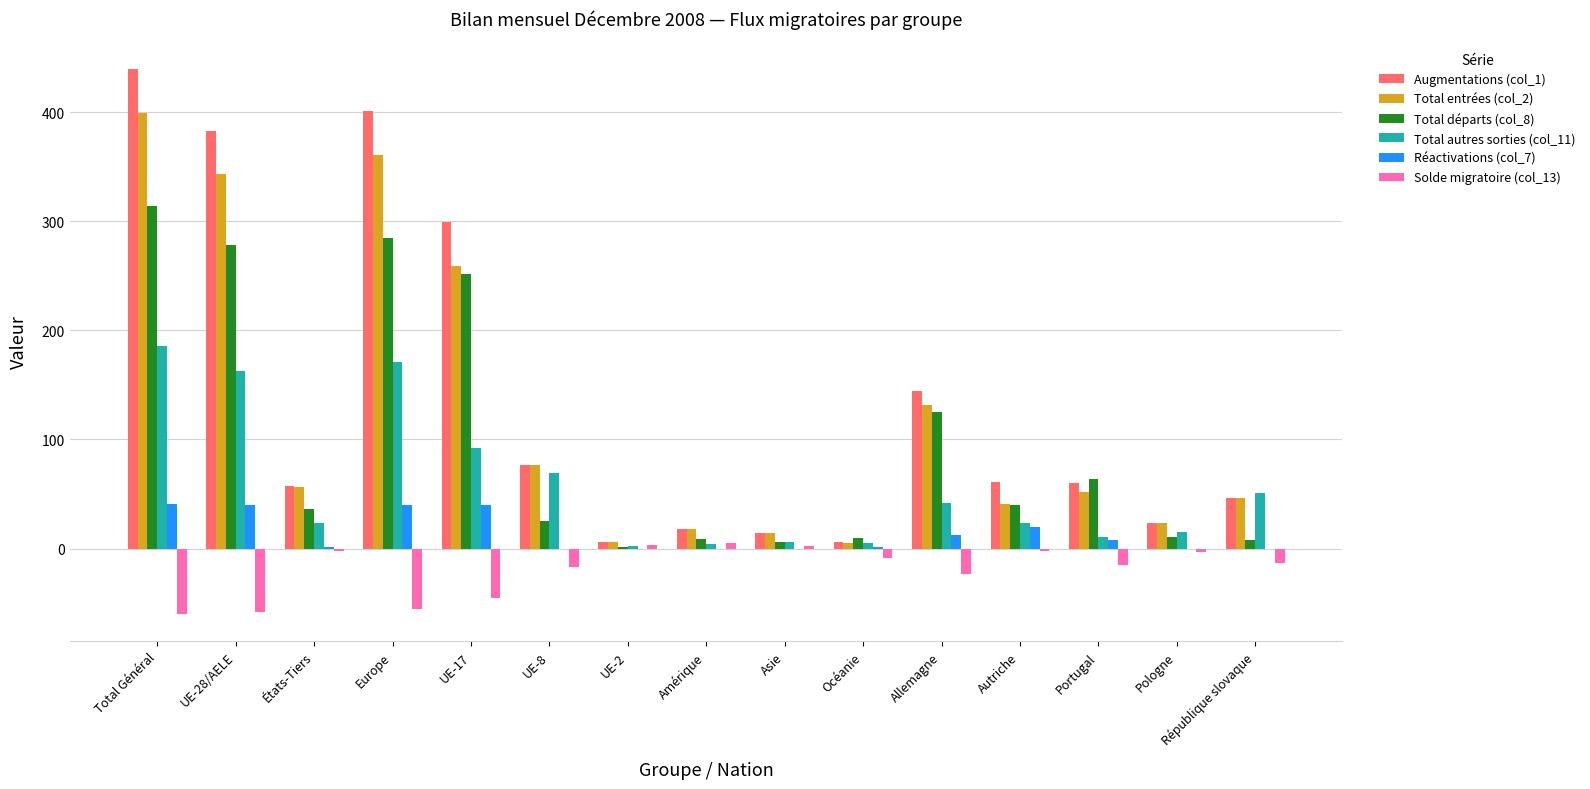

True or false: Solde migratoire (col_13) has a value of -23 at Allemagne.

True